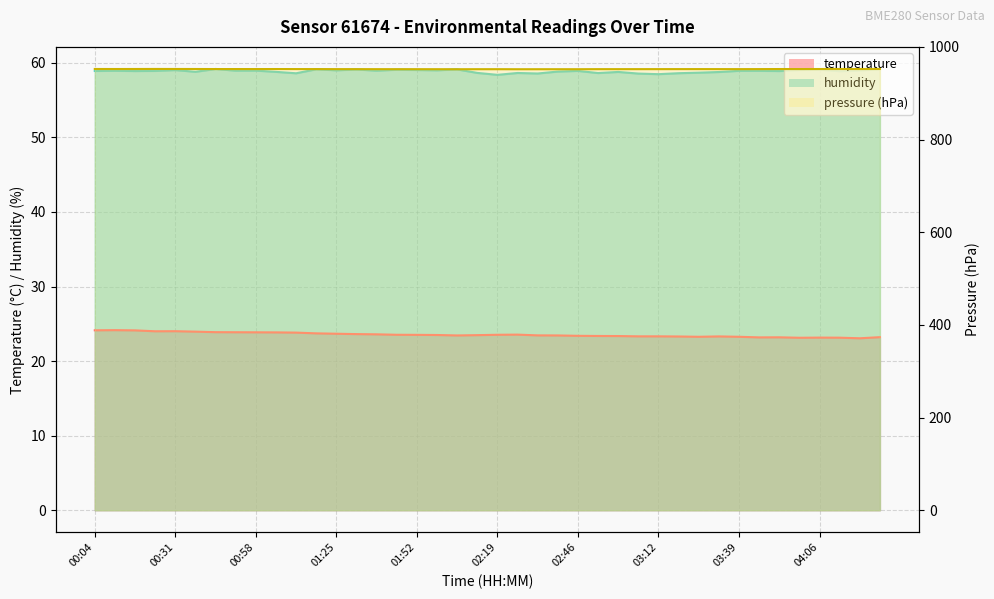

Which series changed the most between 03:19 and 03:32?

humidity